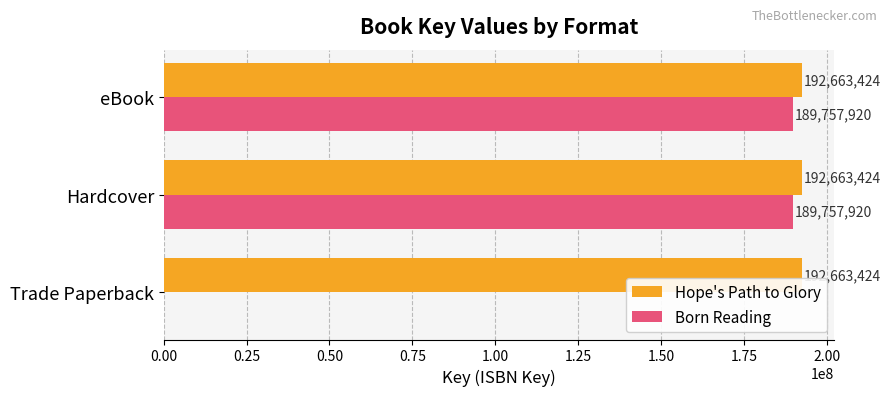

What is the maximum value for Hope's Path to Glory?

192663424